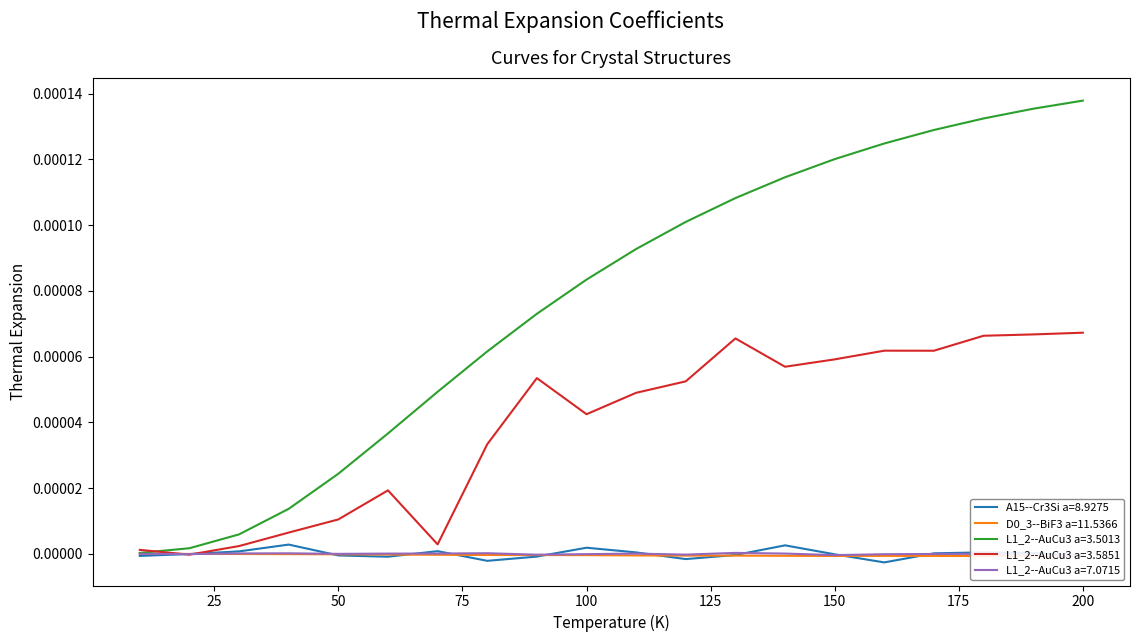

True or false: A15--Cr3Si a=8.9275 has a value of -0.0 at 200.

True